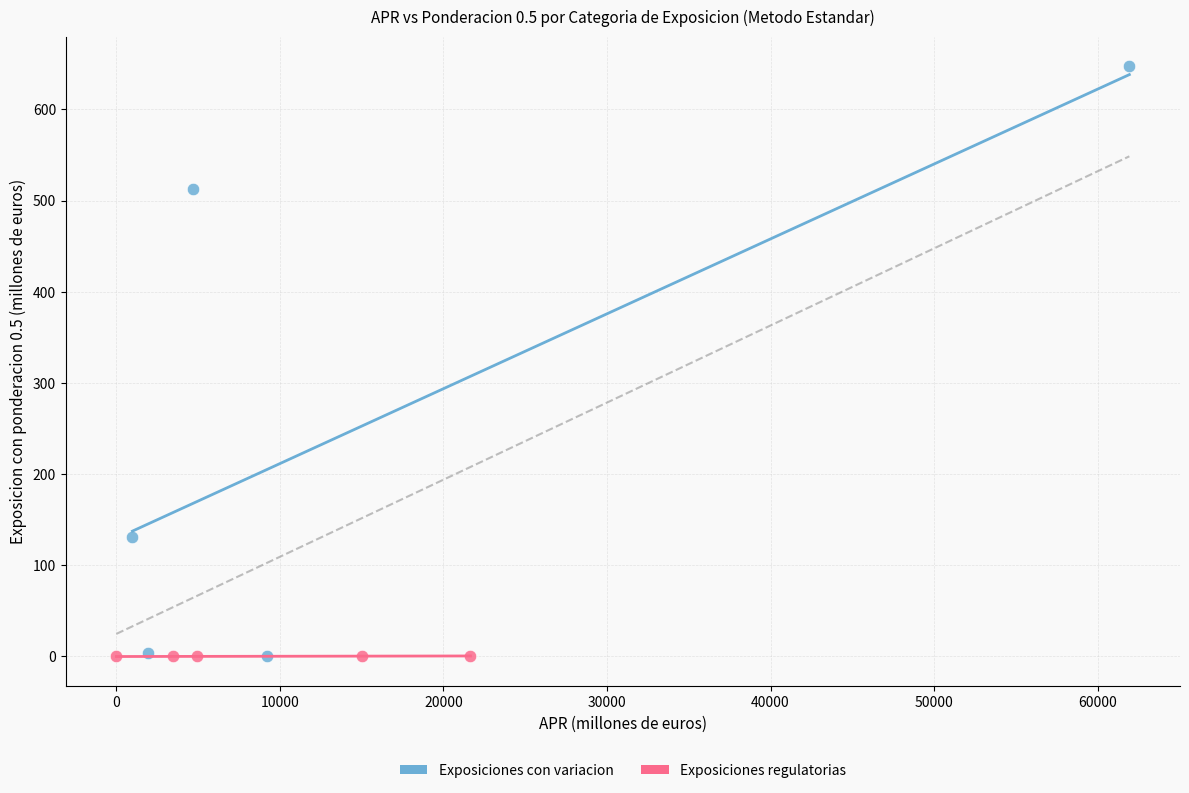

What are all the series names shown in the legend?

Exposiciones con variacion, Exposiciones regulatorias